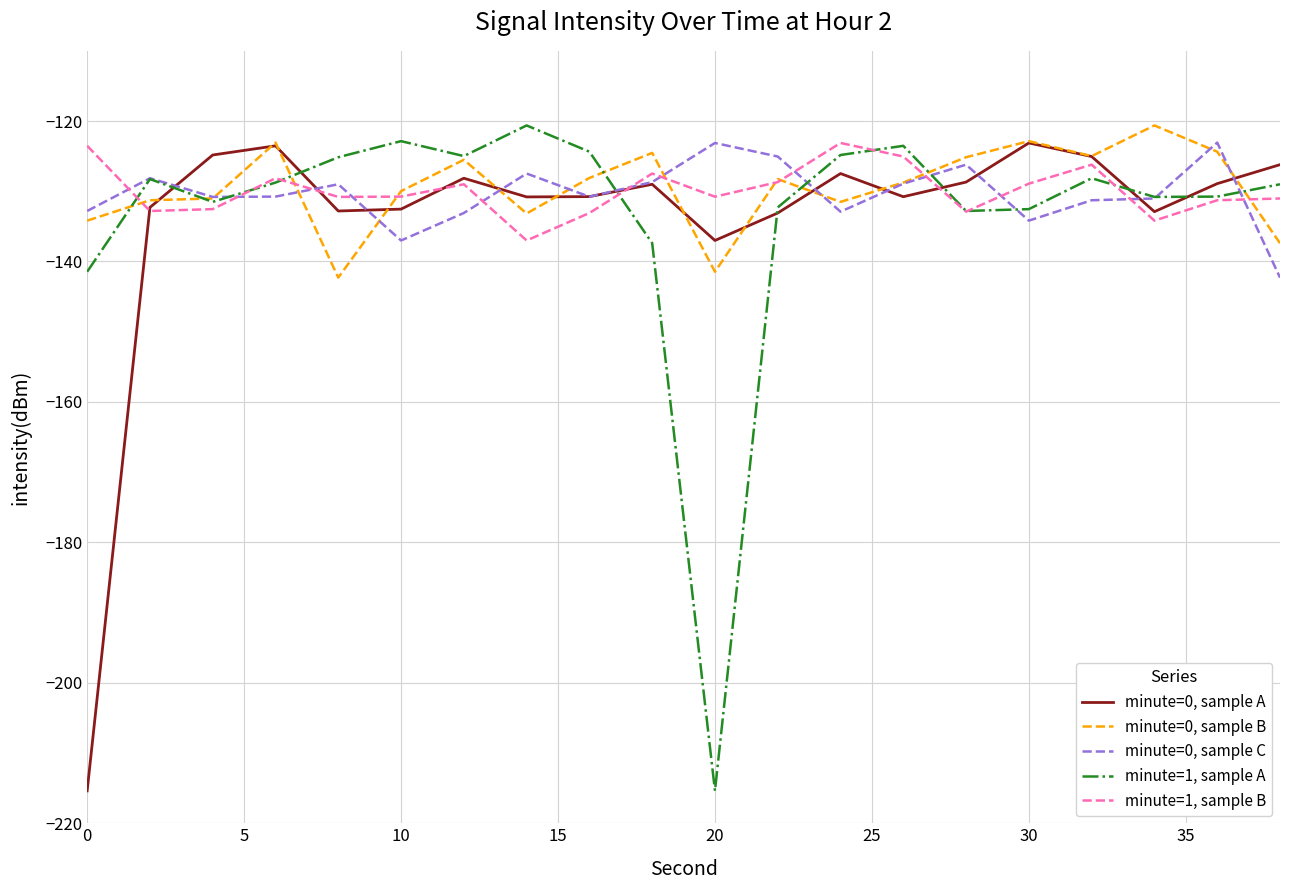

What is the maximum value for minute=0, sample B?

-120.6